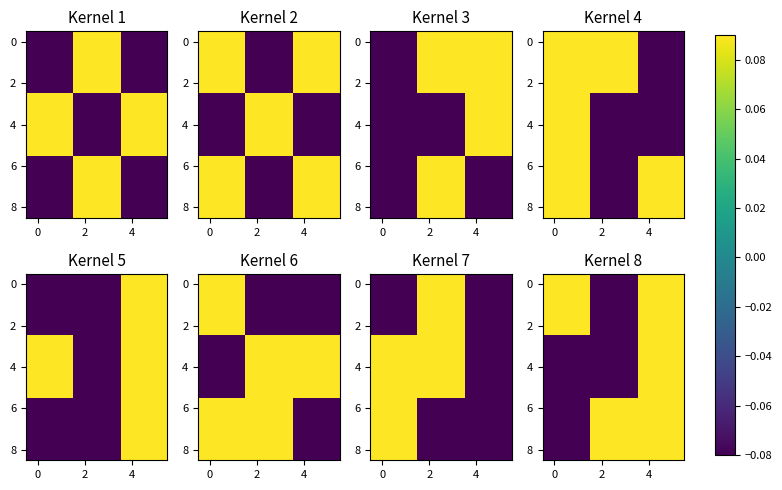

How many data points in 2 are above 0?

4